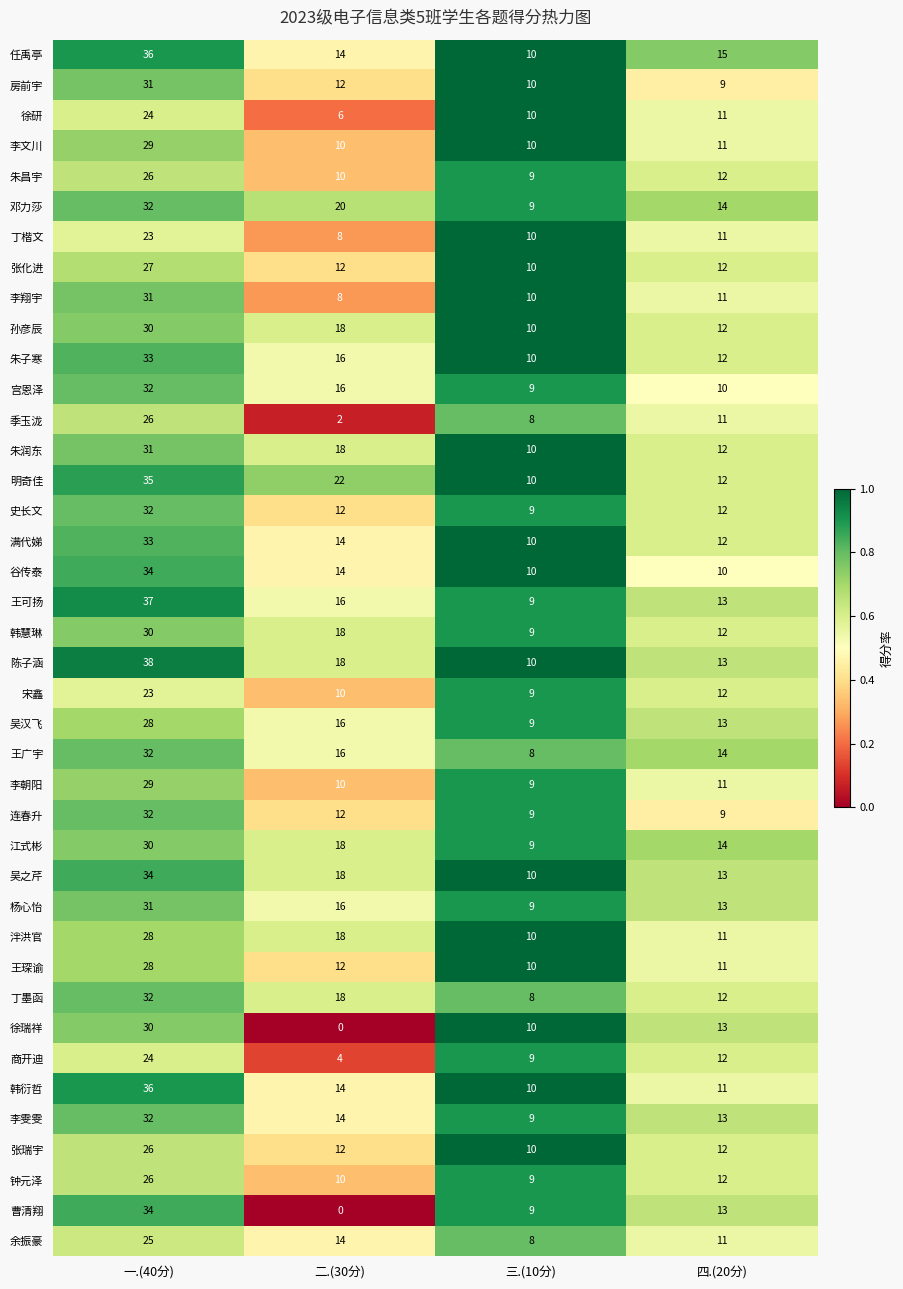

Count the number of categories in the chart.

4